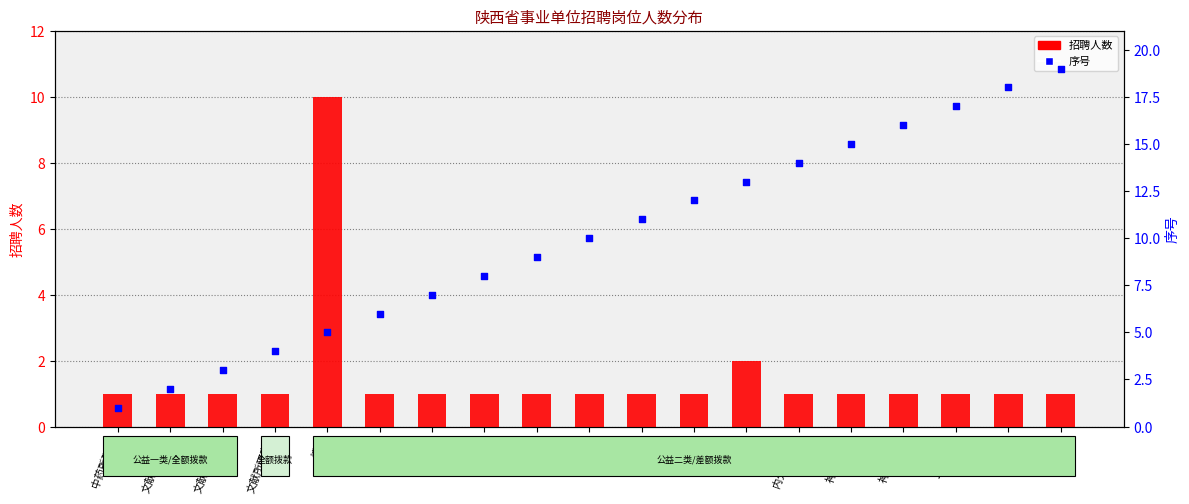

What are all the series names shown in the legend?

招聘人数, 序号